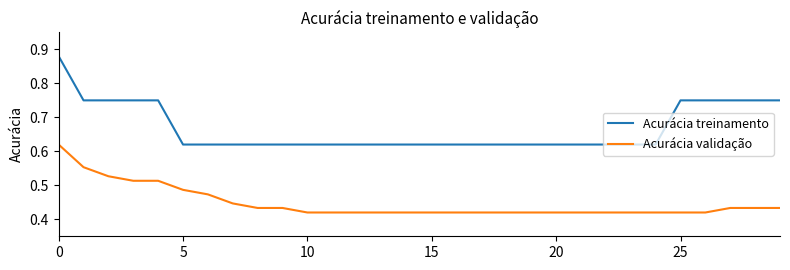

Rank the series by their maximum value, from lowest to highest.

Acurácia validação, Acurácia treinamento